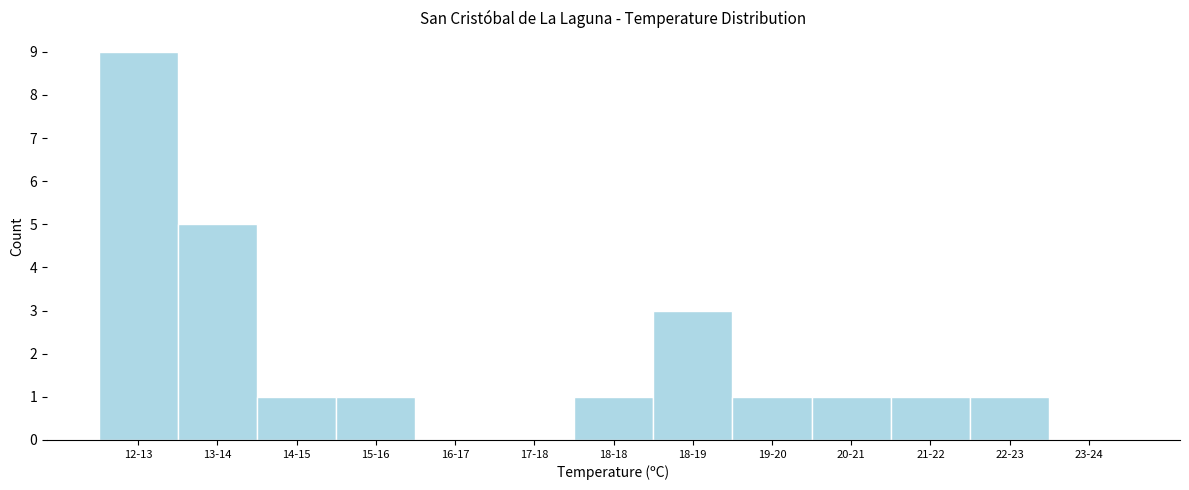

Reading right to left, extract all data points from this chart.

23-24=0	22-23=1	21-22=1	20-21=1	19-20=1	18-19=3	18-18=1	17-18=0	16-17=0	15-16=1	14-15=1	13-14=5	12-13=9